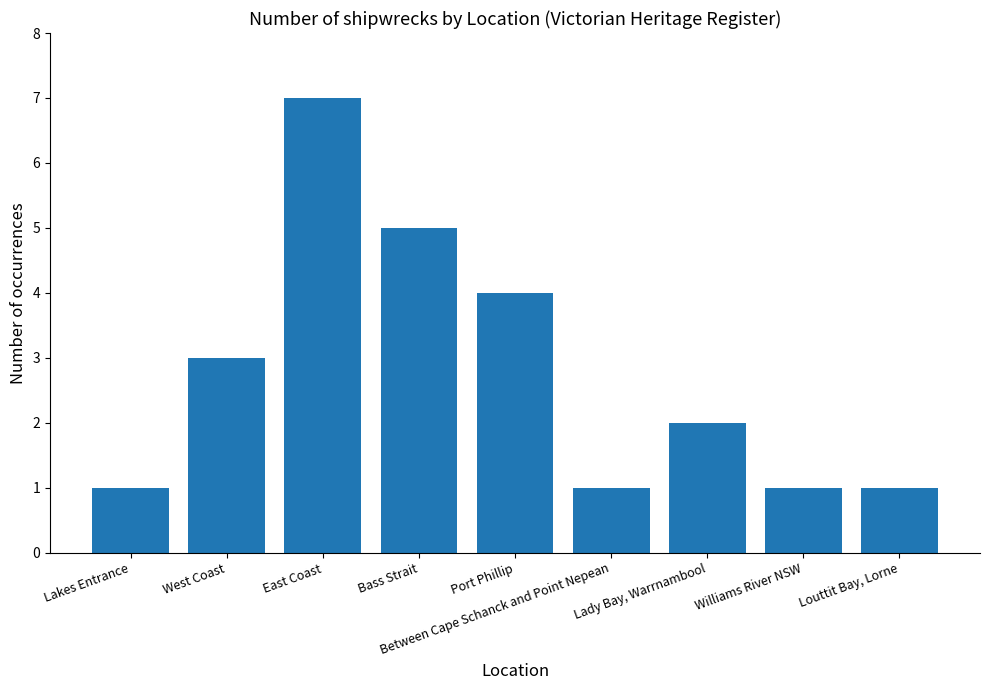

How many values are between 1 and 4?

7